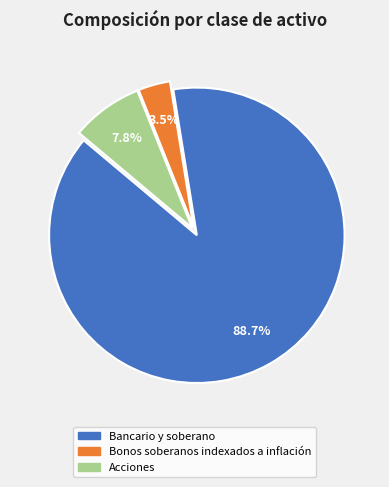

How much of the chart is everything except Bancario y soberano?

11.3%